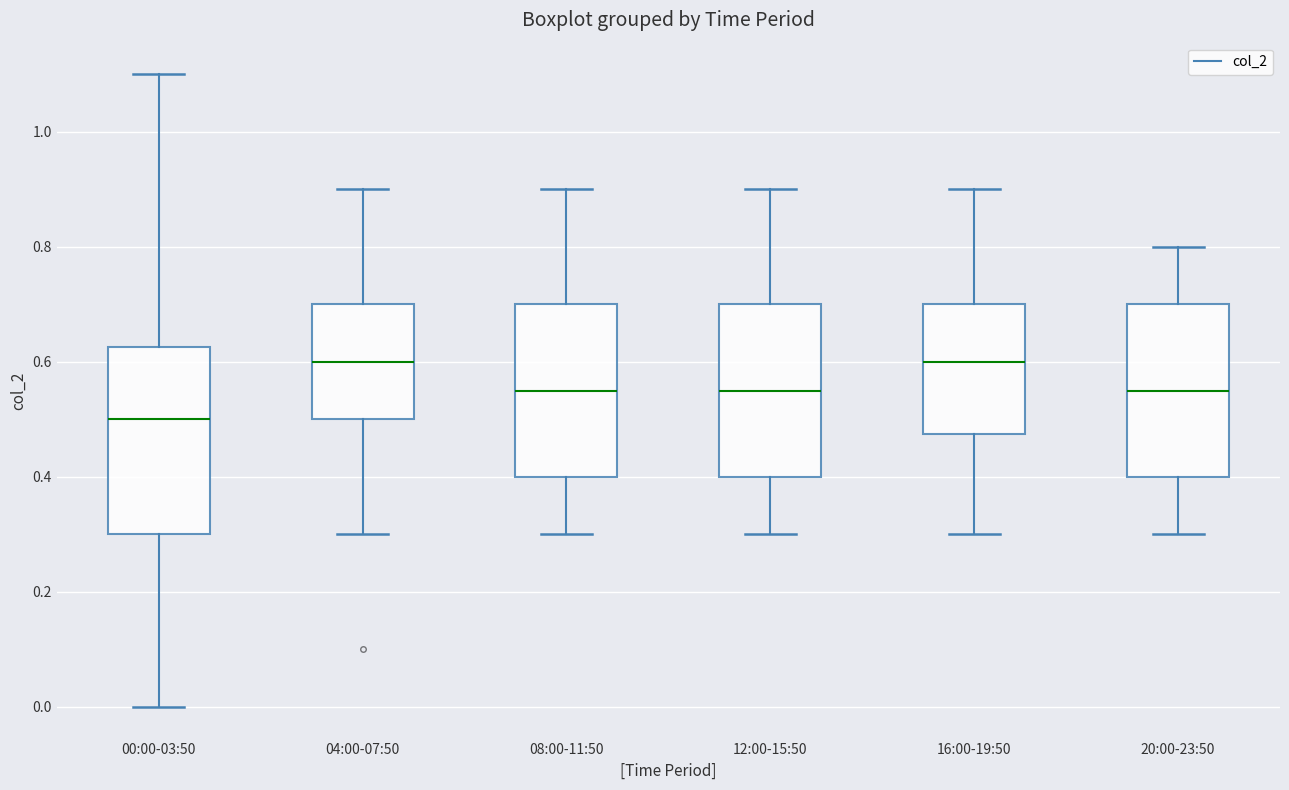

Which box is the tallest, from its lower edge to its upper edge?

00:00-03:50